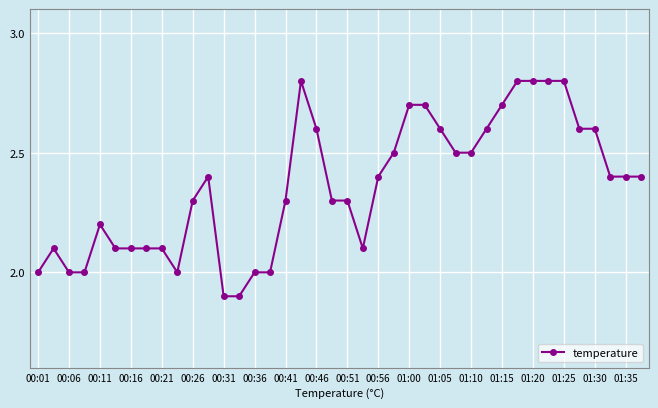

What is the value of the 8th point from the left?

2.1